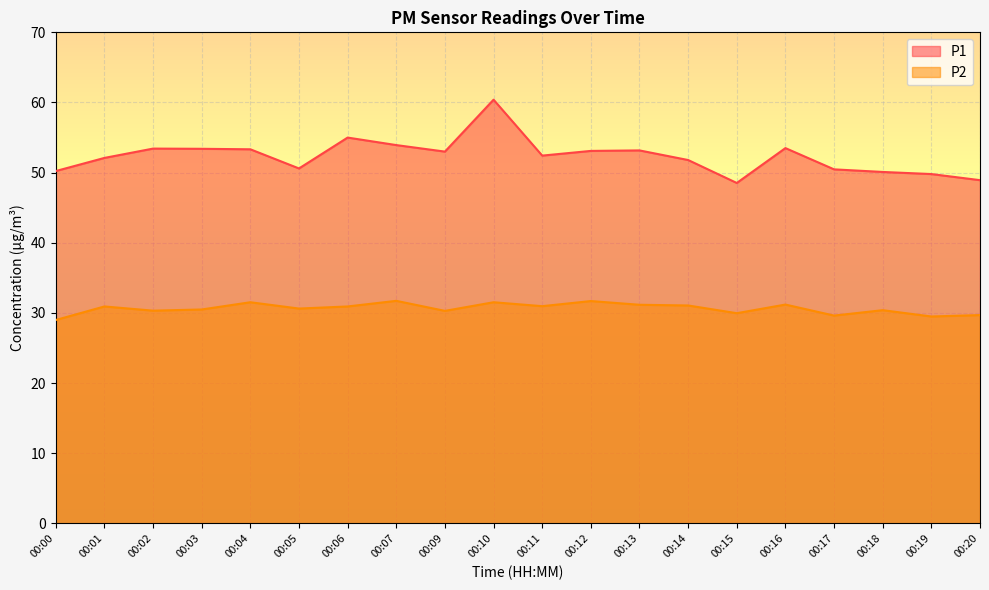

How many interior local valleys does the P2 series have?

7